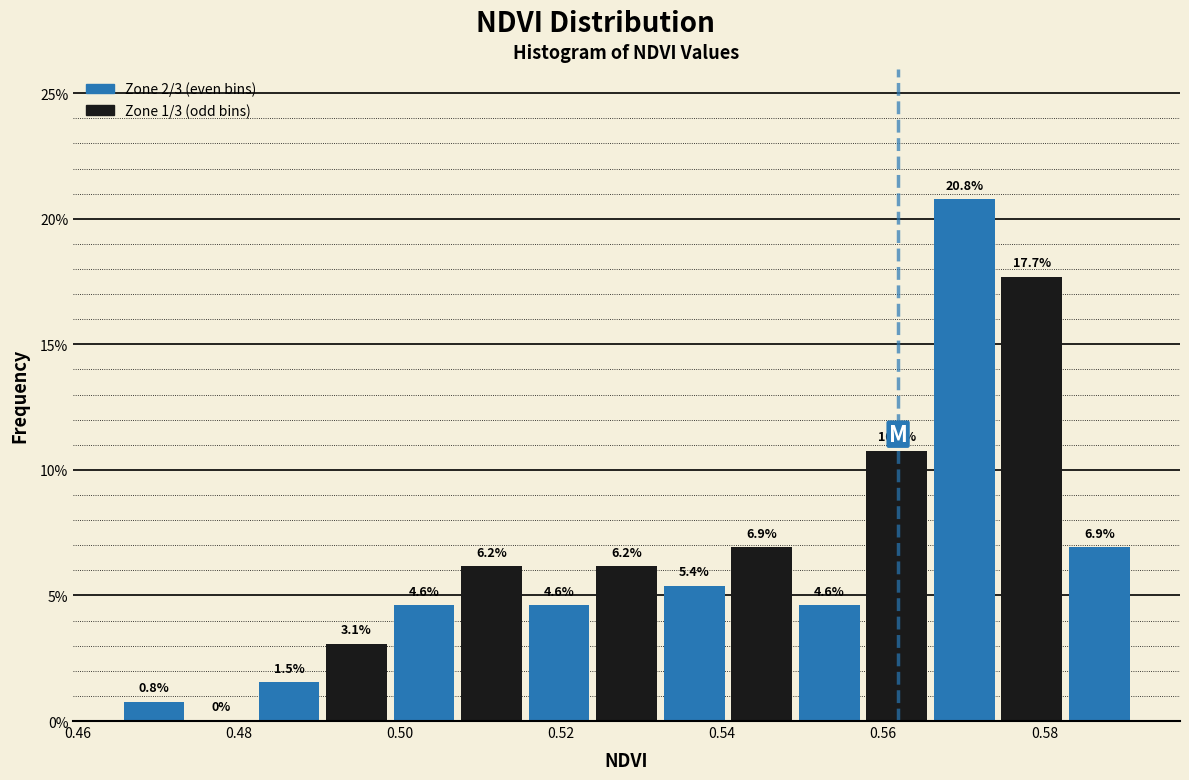

Reading left to right, list every bar in this chart as the range it spans on the x-axis followed by its height. The bar edges are not printed on the chart, so give them approximately, as read against the axis.

0.466 to 0.474: 0.8
0.474 to 0.482: 0.0
0.482 to 0.490: 1.5
0.490 to 0.498: 3.1
0.498 to 0.508: 4.6
0.508 to 0.516: 6.2
0.516 to 0.524: 4.6
0.524 to 0.532: 6.2
0.532 to 0.540: 5.4
0.540 to 0.550: 6.9
0.550 to 0.558: 4.6
0.558 to 0.566: 10.8
0.566 to 0.574: 20.8
0.574 to 0.582: 17.7
0.582 to 0.592: 6.9